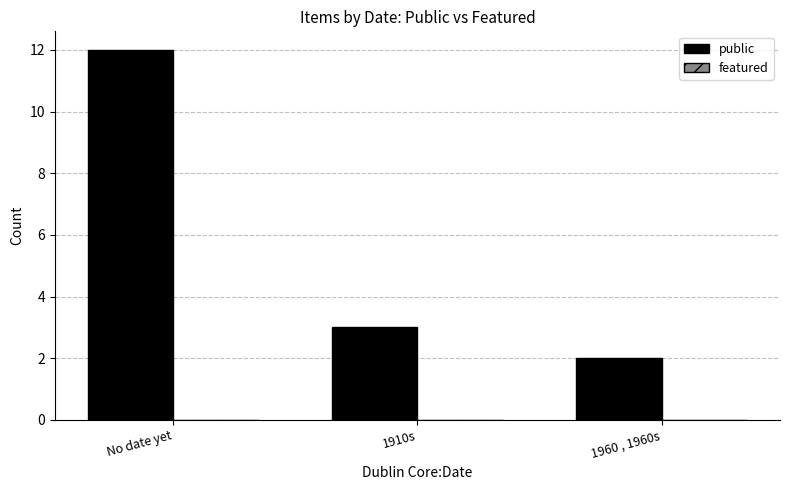

Reading right to left, transcribe all the data shown in this chart.

2	3	12